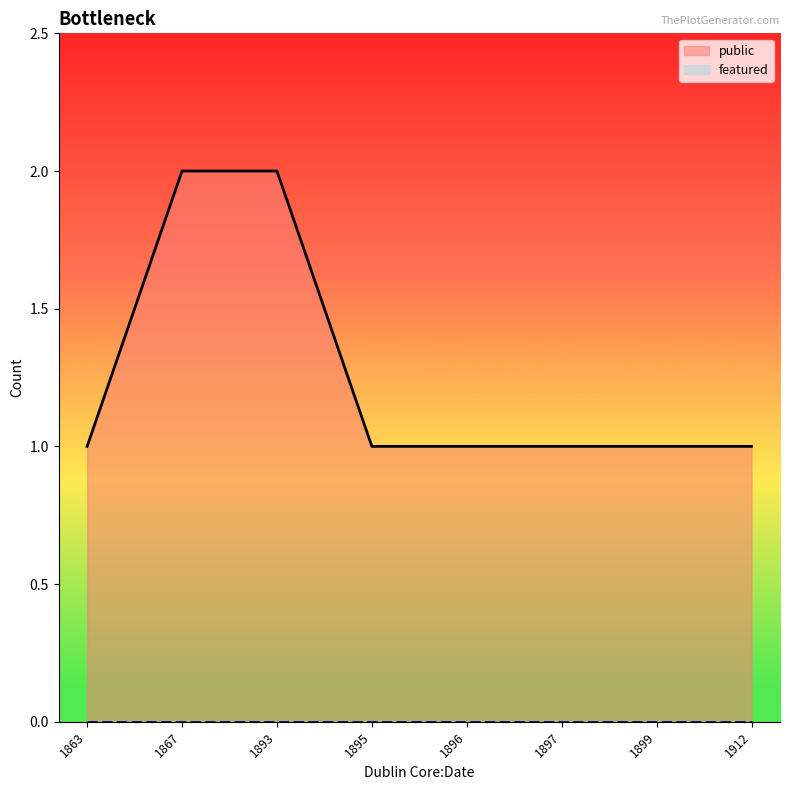

What is the label of the 3rd point from the left?

1893